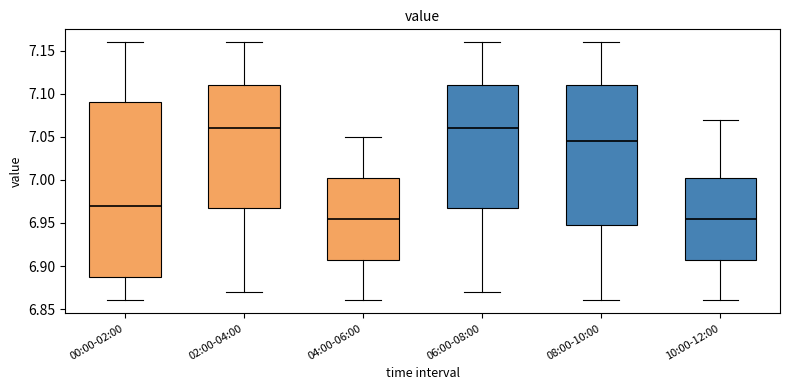

Reading left to right, read every box against the y-axis: the position of its median line, the range the box covers, and the ends of its whiskers. The values are not printed on the chart, so give them approximately, as read against the axis.

00:00-02:00: median 6.970, box 6.890 to 7.090, whiskers 6.860 to 7.160
02:00-04:00: median 7.060, box 6.970 to 7.110, whiskers 6.870 to 7.160
04:00-06:00: median 6.955, box 6.910 to 7.005, whiskers 6.860 to 7.050
06:00-08:00: median 7.060, box 6.970 to 7.110, whiskers 6.870 to 7.160
08:00-10:00: median 7.045, box 6.950 to 7.110, whiskers 6.860 to 7.160
10:00-12:00: median 6.955, box 6.910 to 7.005, whiskers 6.860 to 7.070